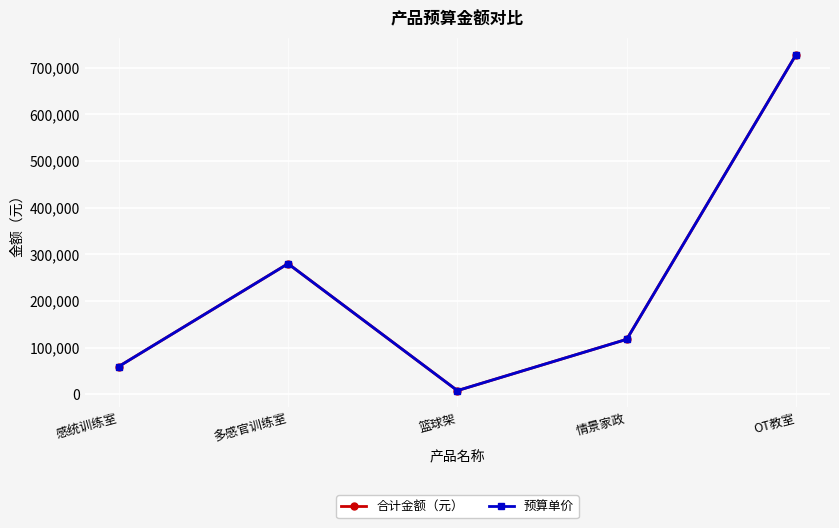

Is this an area chart (filled region under the line)?

No